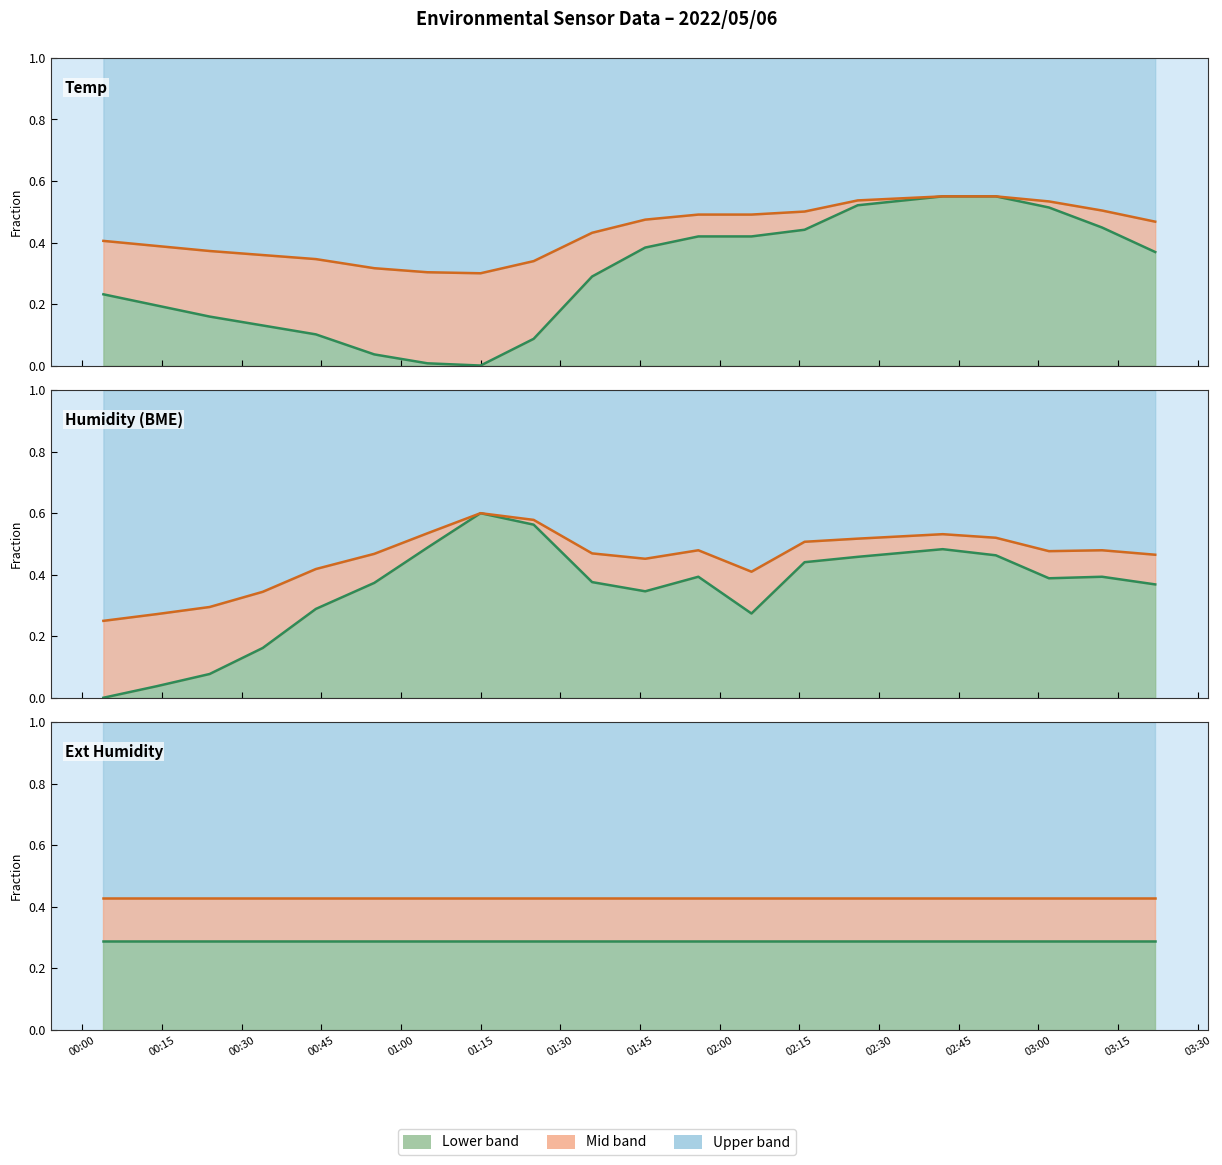

True or false: Mid line has a value of 0.6 at 02:15.

False